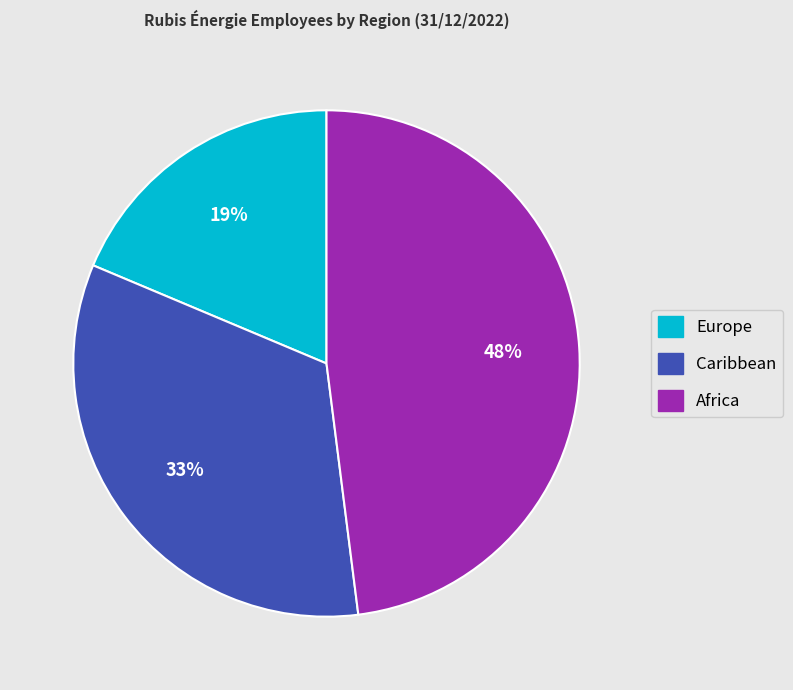

Rank the categories by value from highest to lowest.

Africa, Caribbean, Europe